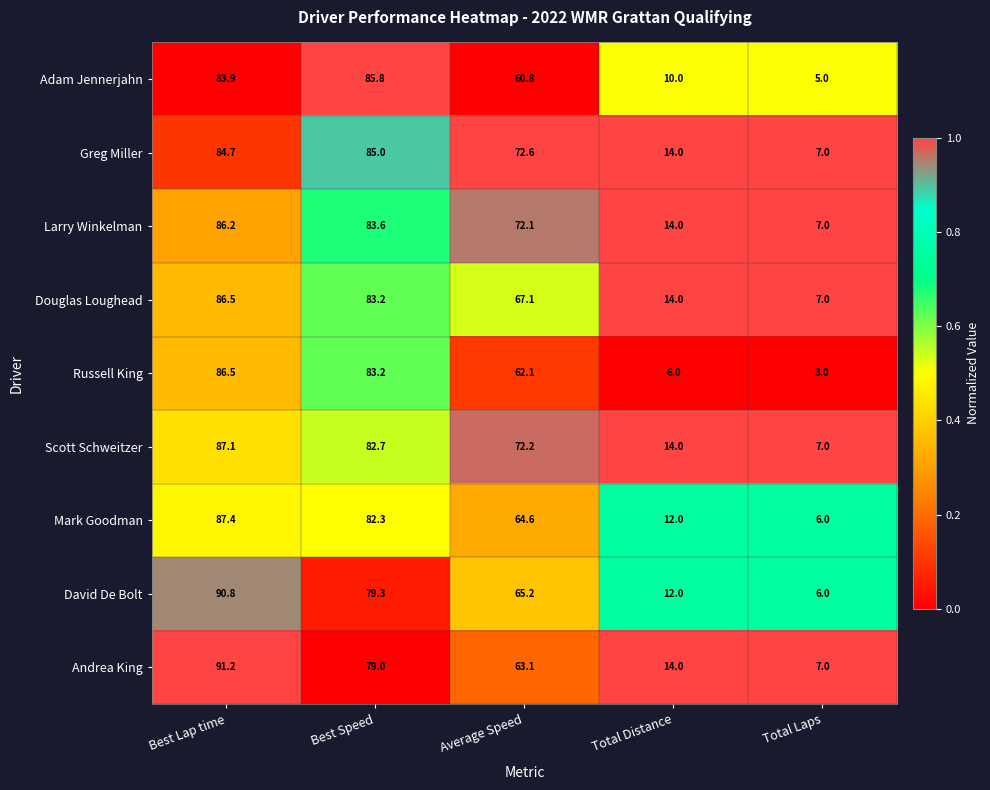

Count the number of data series in this chart.

9